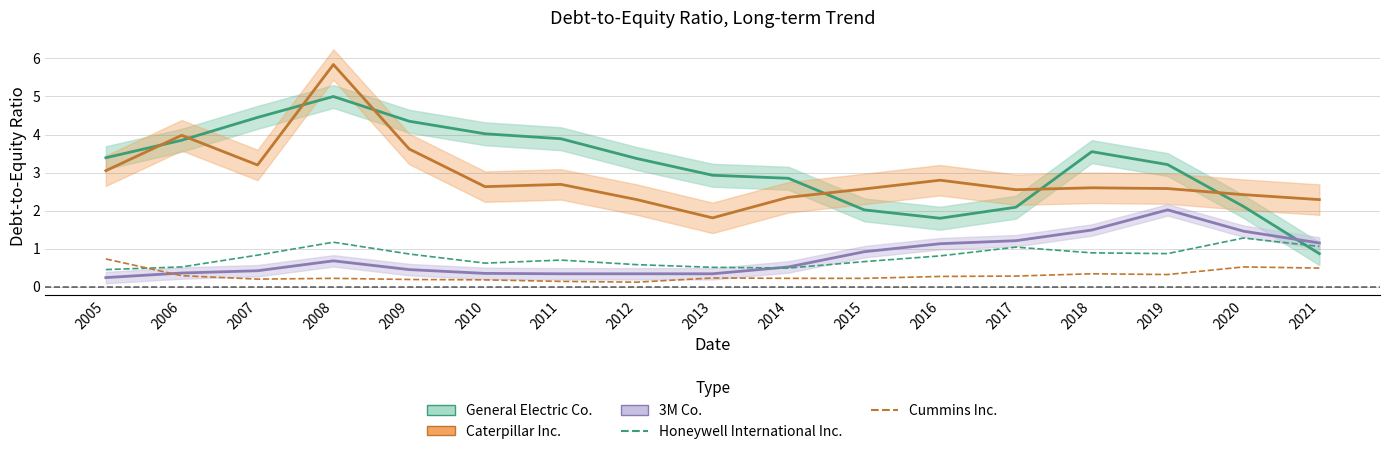

What is the average value of the Cummins Inc. series?

0.3